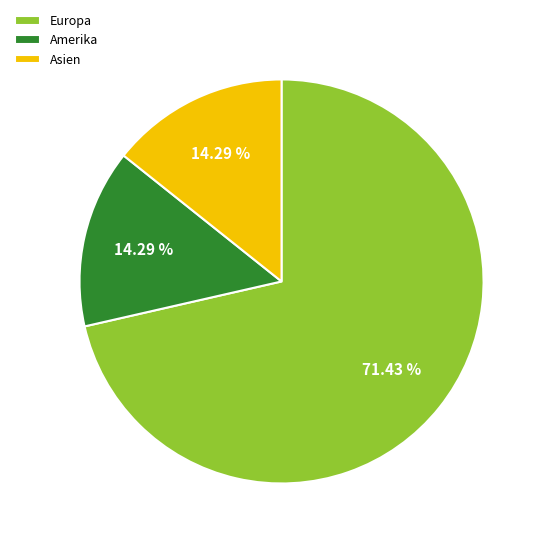

Which category has the biggest portion of the pie?

Europa